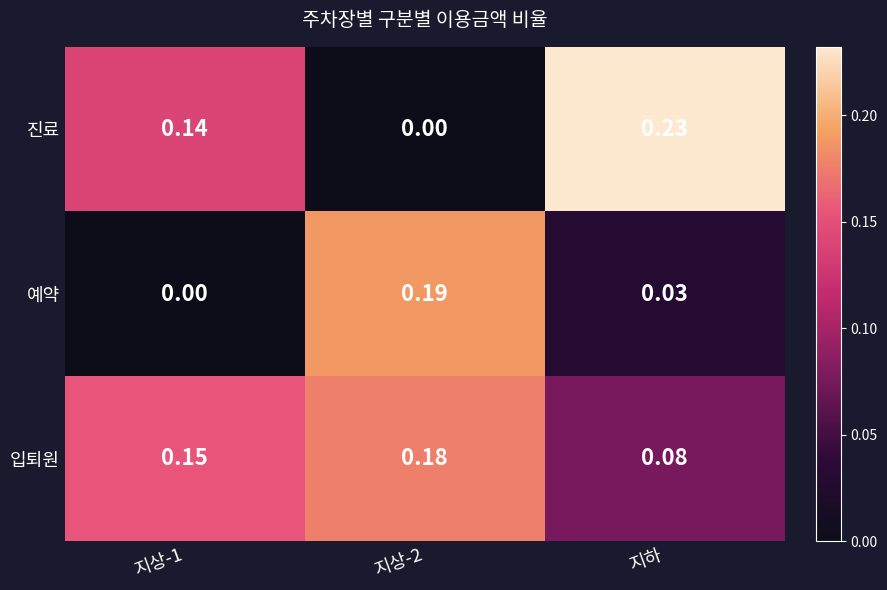

Which category has the highest value in the 진료 series?

지하